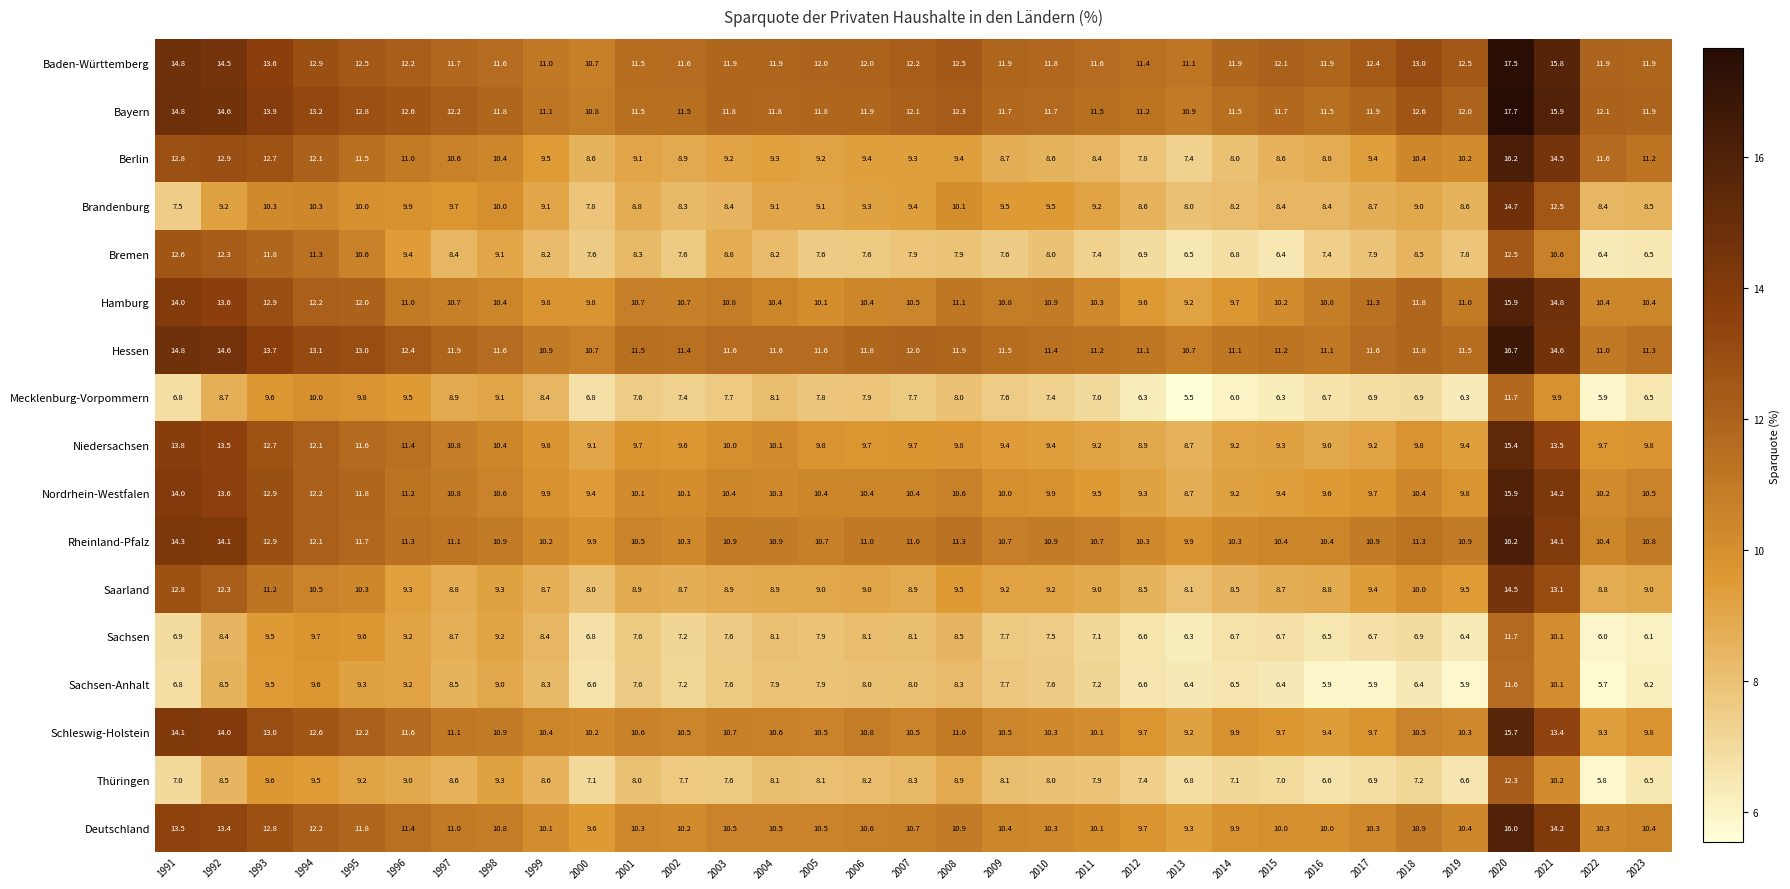

At which label does Saarland first exceed 9?

1991